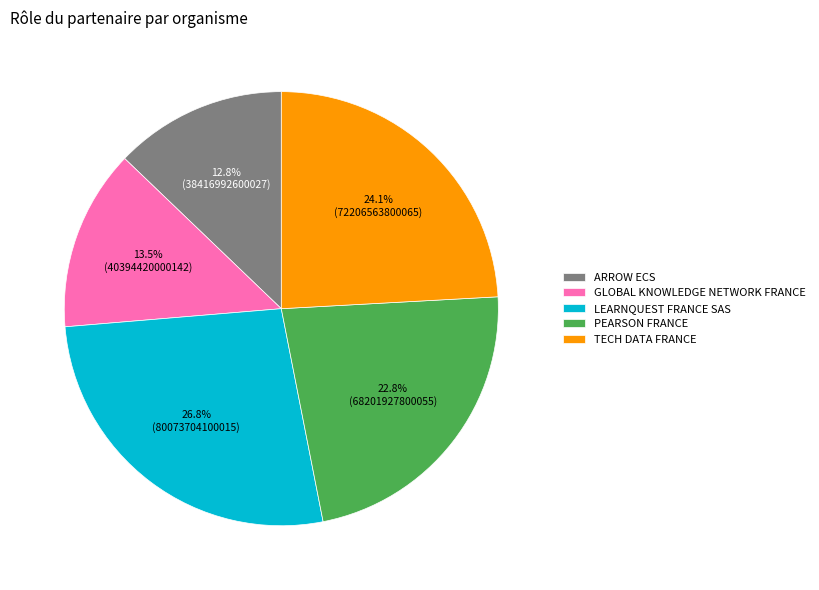

What is the largest slice in the pie chart?

LEARNQUEST FRANCE SAS